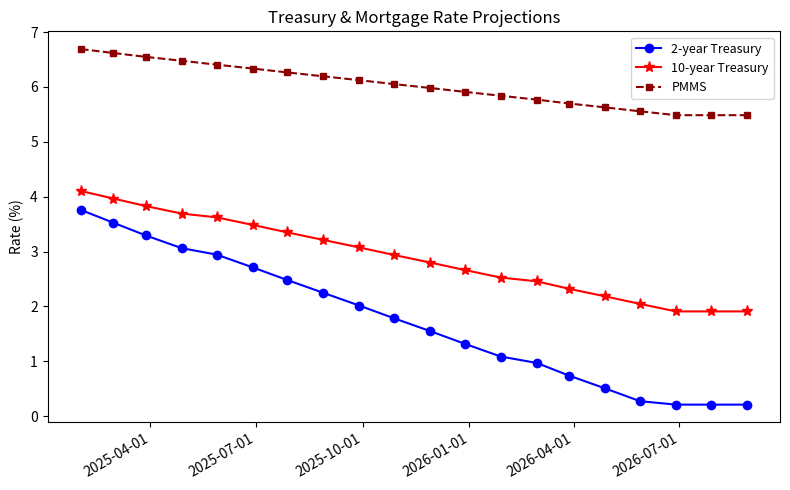

What are all the series names shown in the legend?

2-year Treasury, 10-year Treasury, PMMS